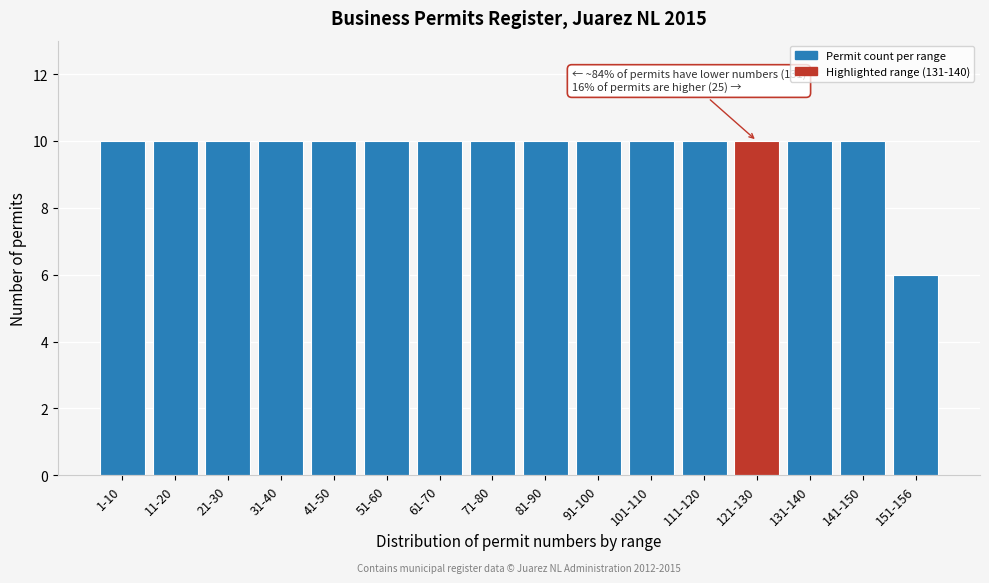

Reading left to right, transcribe all the data shown in this chart.

1-10=10	11-20=10	21-30=10	31-40=10	41-50=10	51-60=10	61-70=10	71-80=10	81-90=10	91-100=10	101-110=10	111-120=10	121-130=10	131-140=10	141-150=10	151-156=6